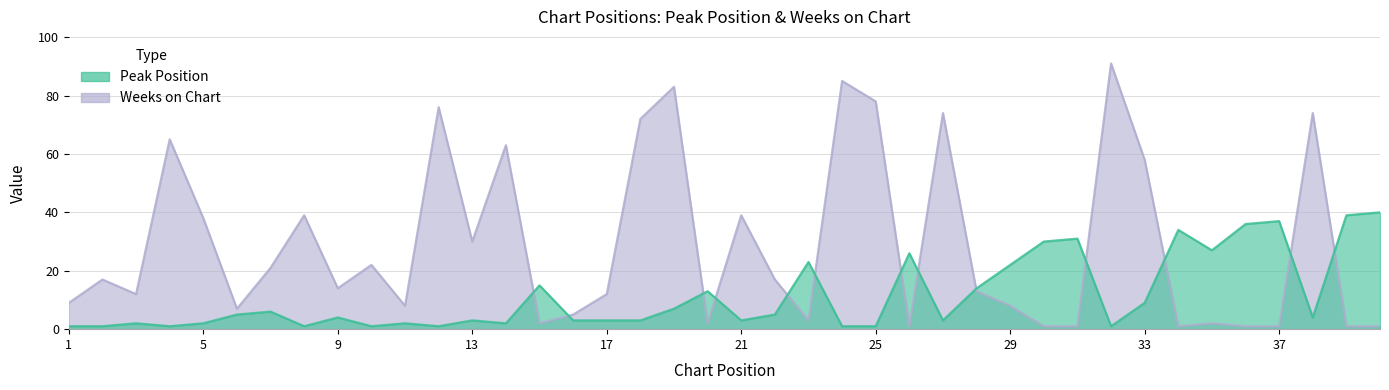

Count the number of categories in the chart.

40